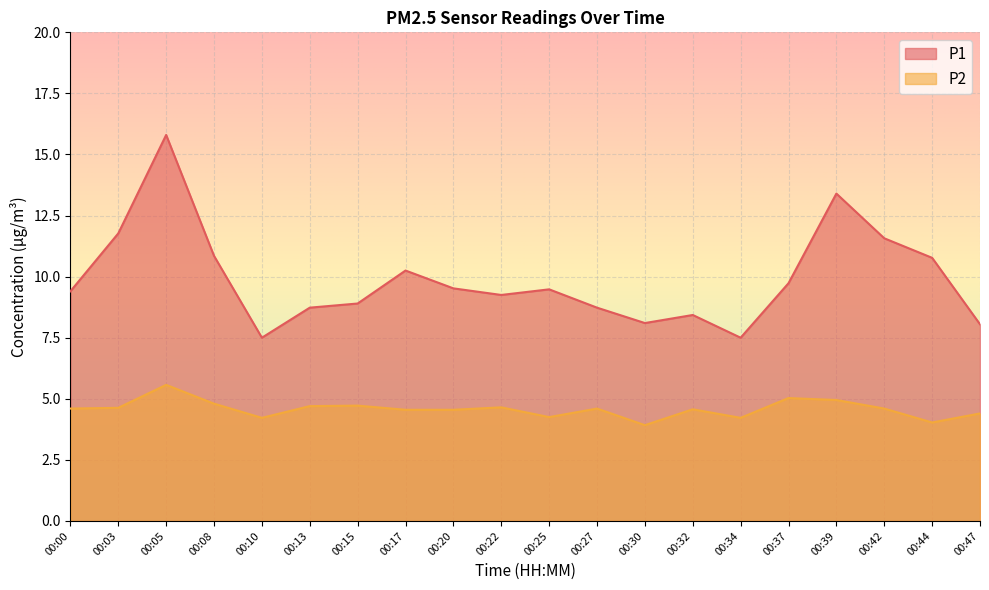

What is the smallest value displayed?

3.9